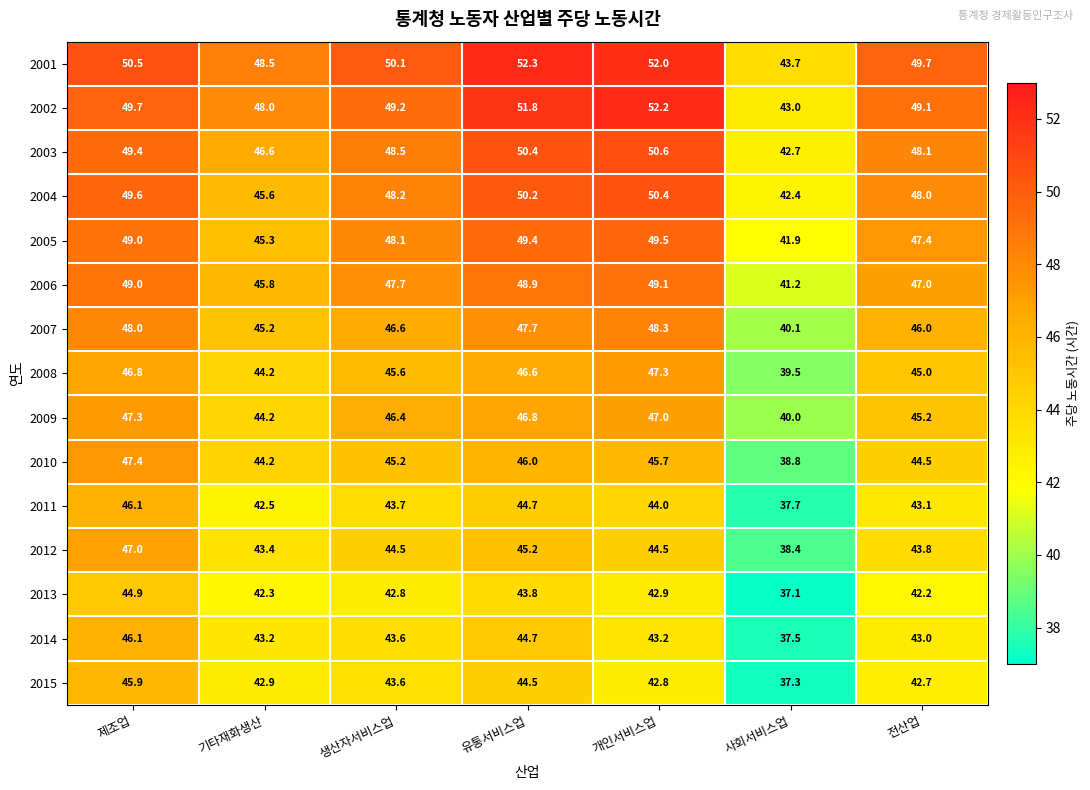

Between 유통서비스업 and 개인서비스업, which series saw the biggest shift?

2015